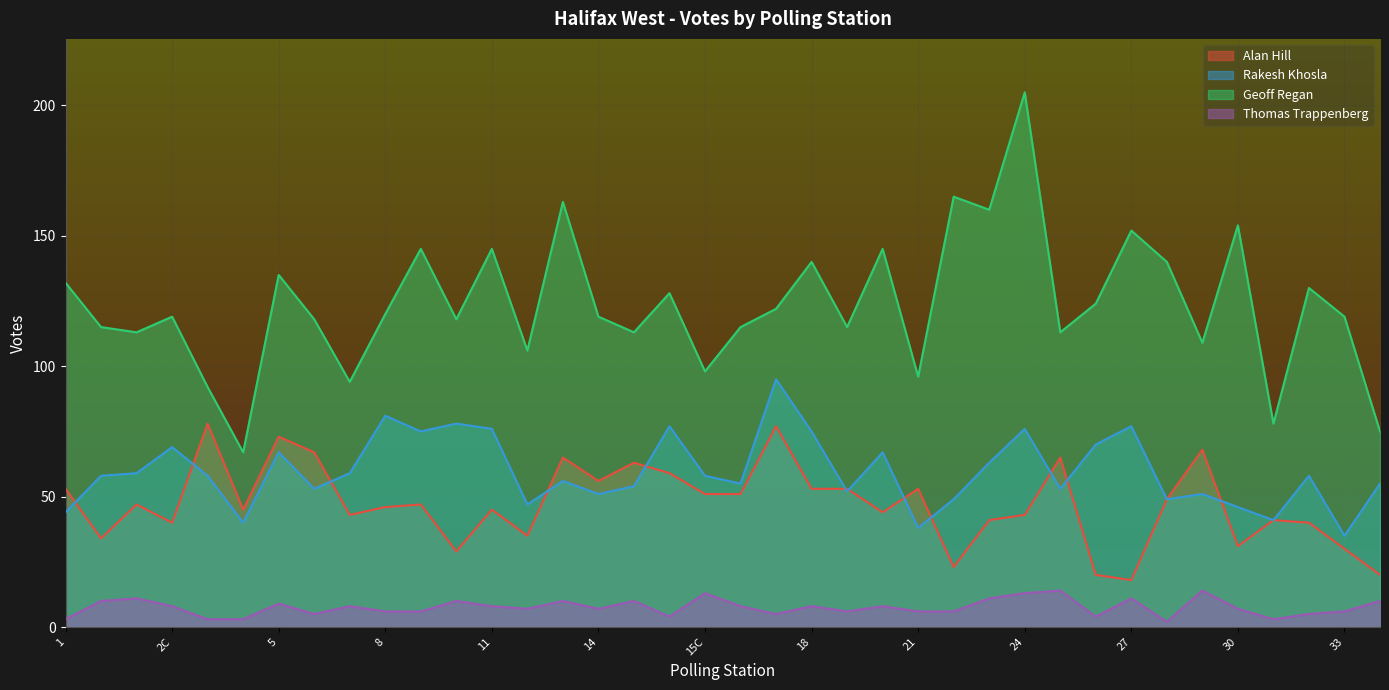

What is the sum of the Thomas Trappenberg values at 27 and 4?

14